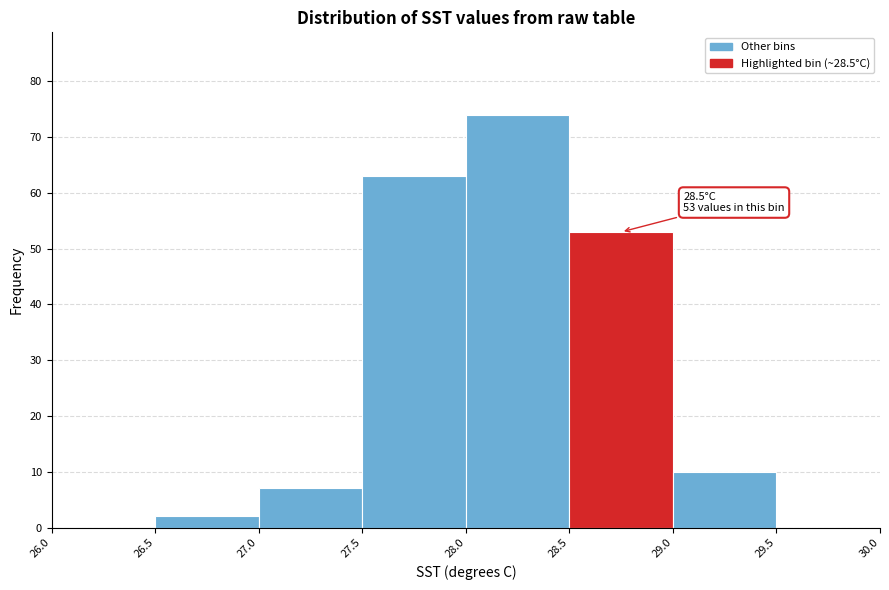

Which range on the x-axis has the tallest bar?

28.0 to 28.5